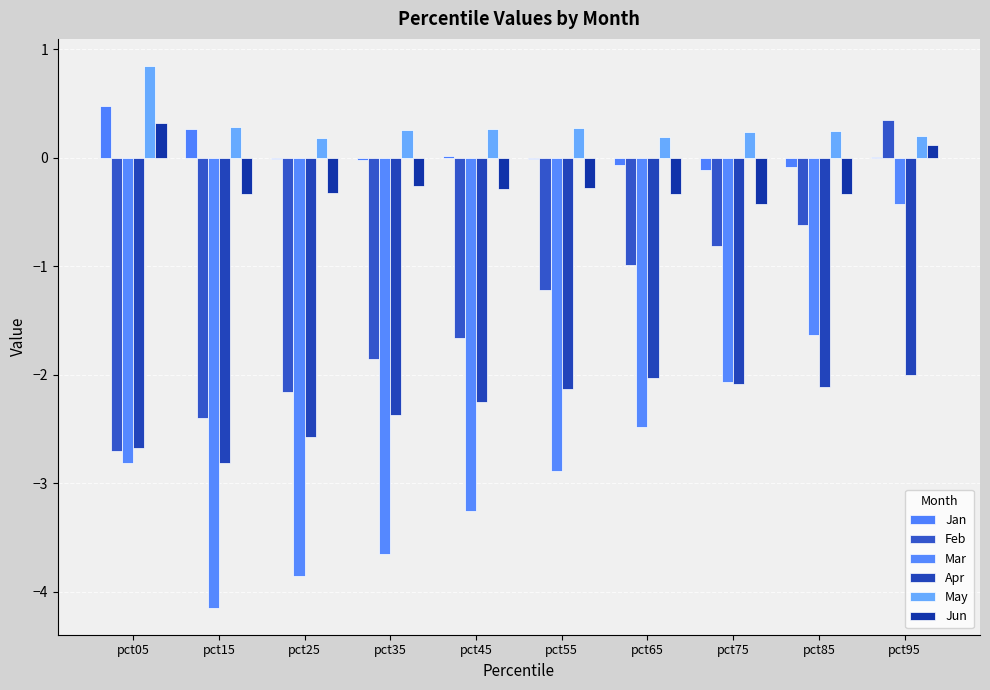

What is the value of the Apr bar at the 5th from the left?

-2.2